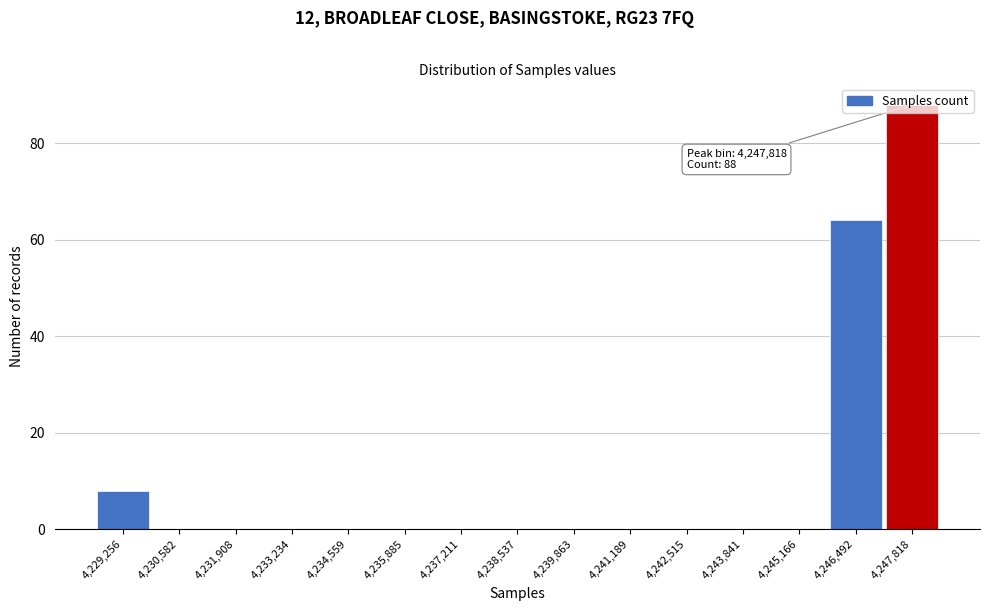

Where is the data nearest to the value 44?

4,246,492